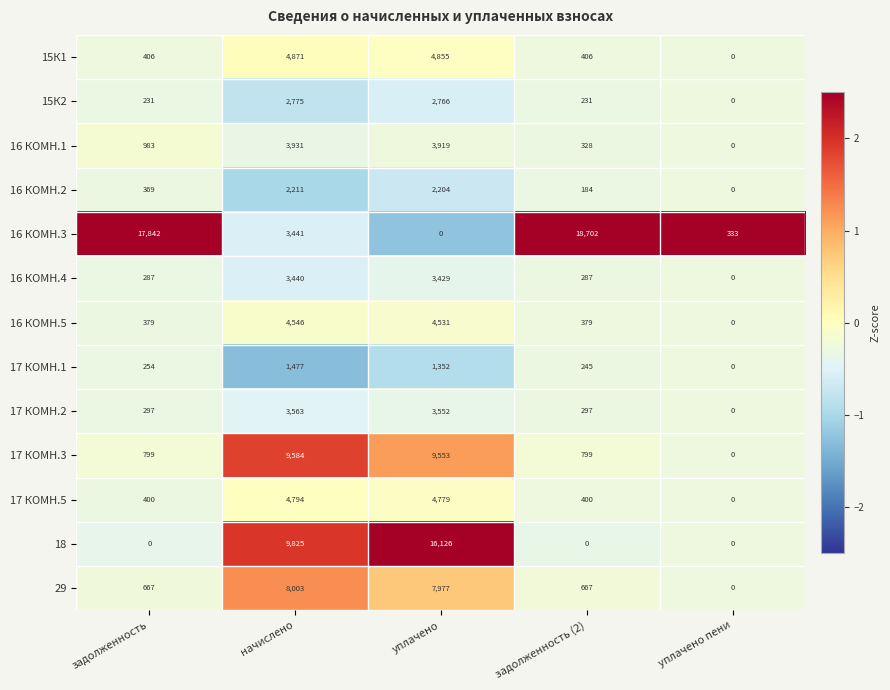

Which series has the largest range (max minus min)?

16 КОМН.3